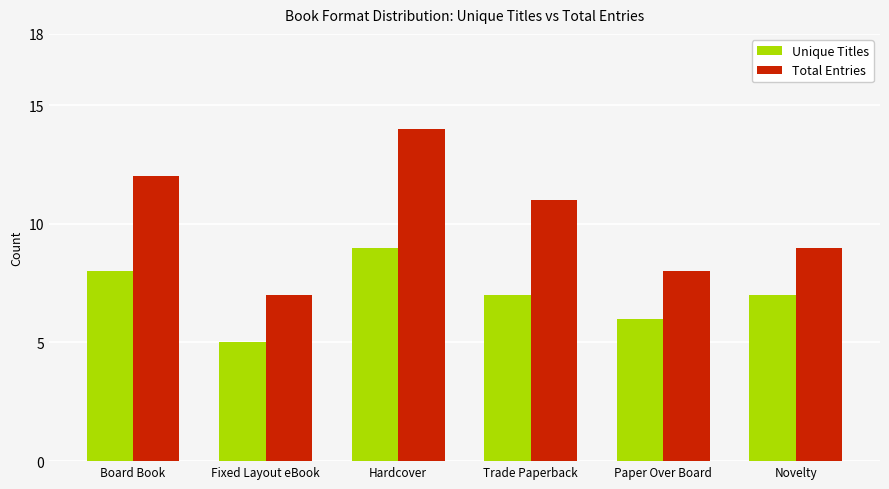

Read the Unique Titles value at Board Book.

8